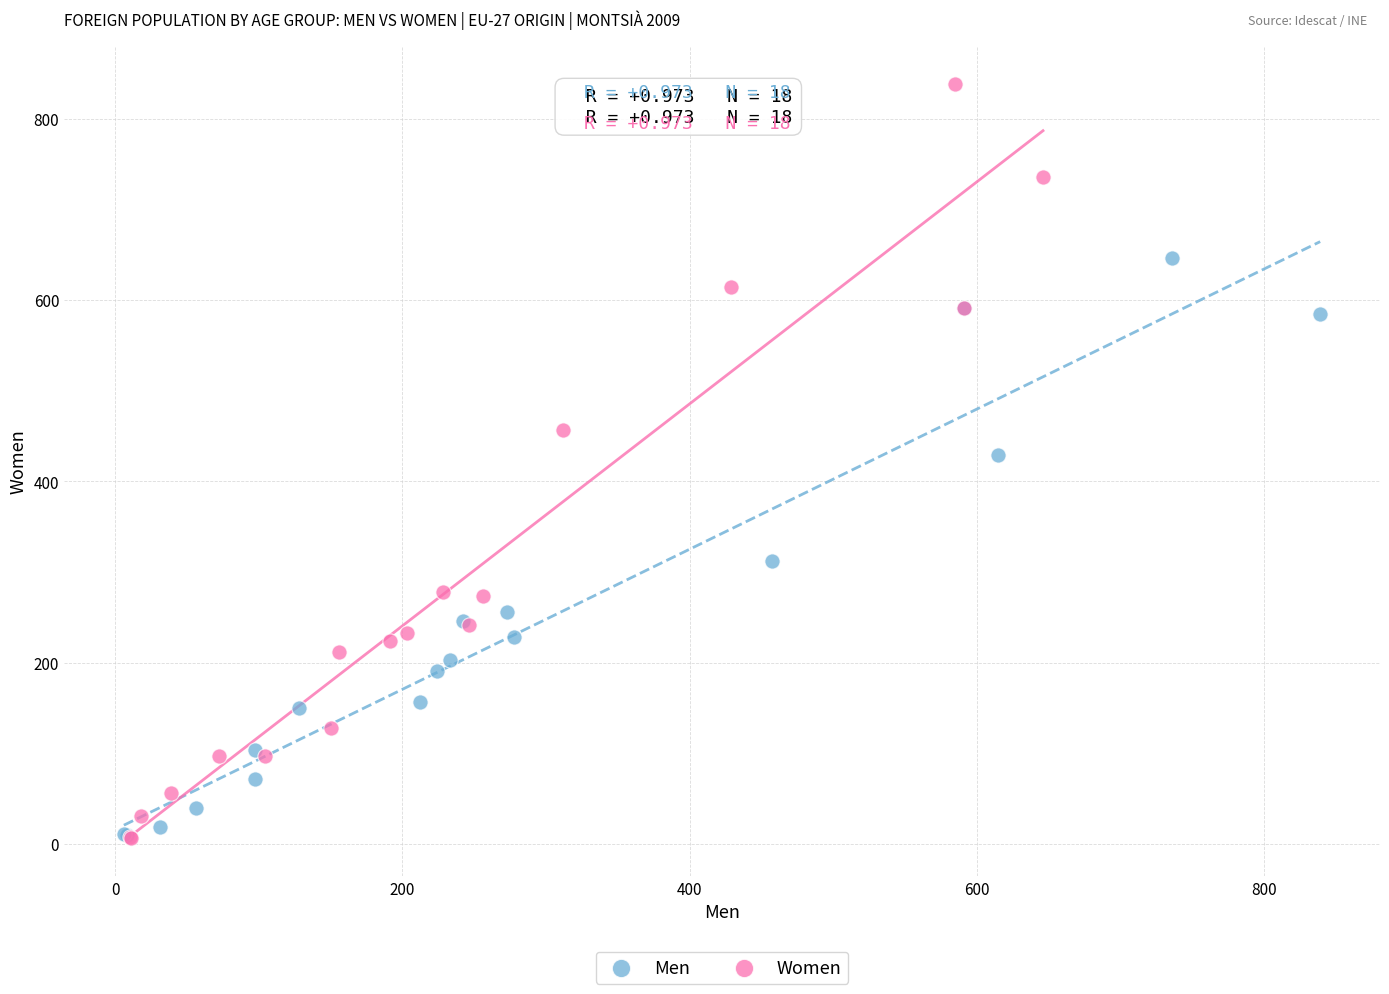

Which series has the largest Y range (max minus min)?

Women